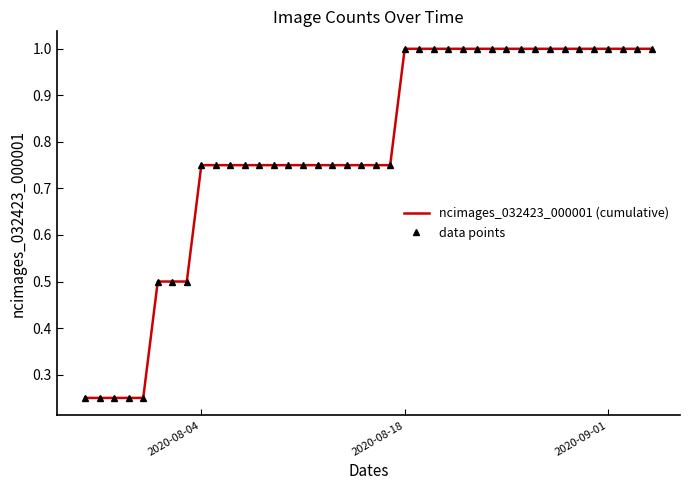

What is the greatest value displayed?

1.0